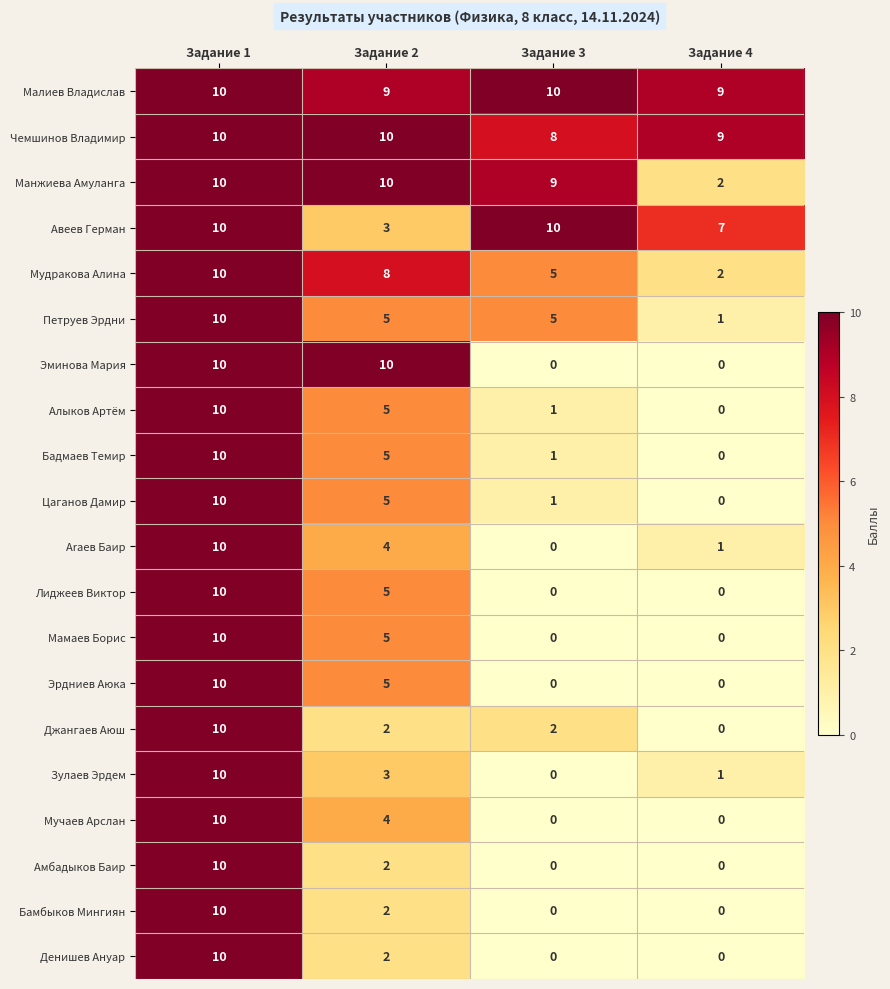

Count the Цаганов Дамир values in the range 1 to 10.

3